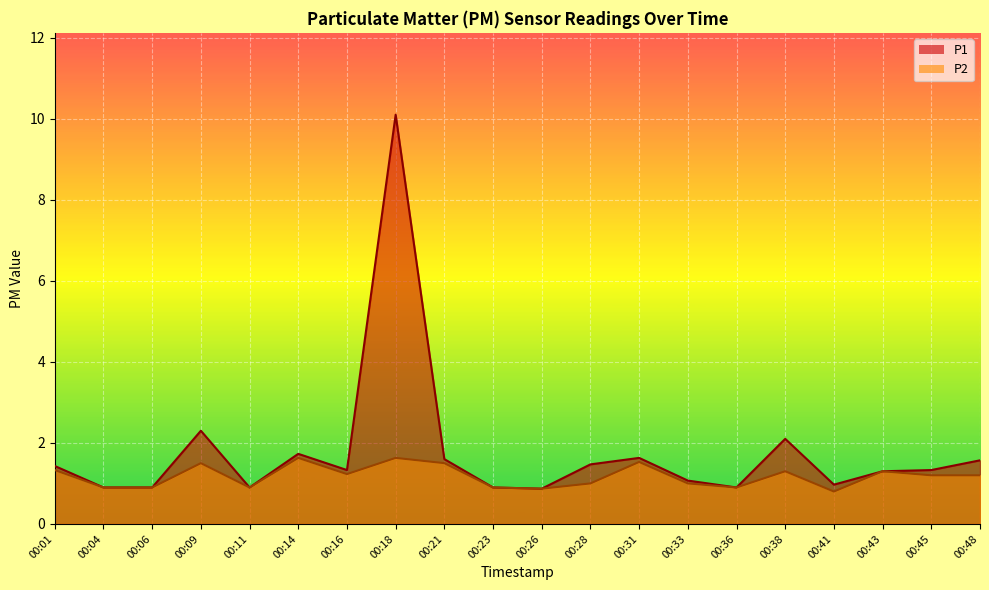

How many values in the P1 series exceed 1?

13